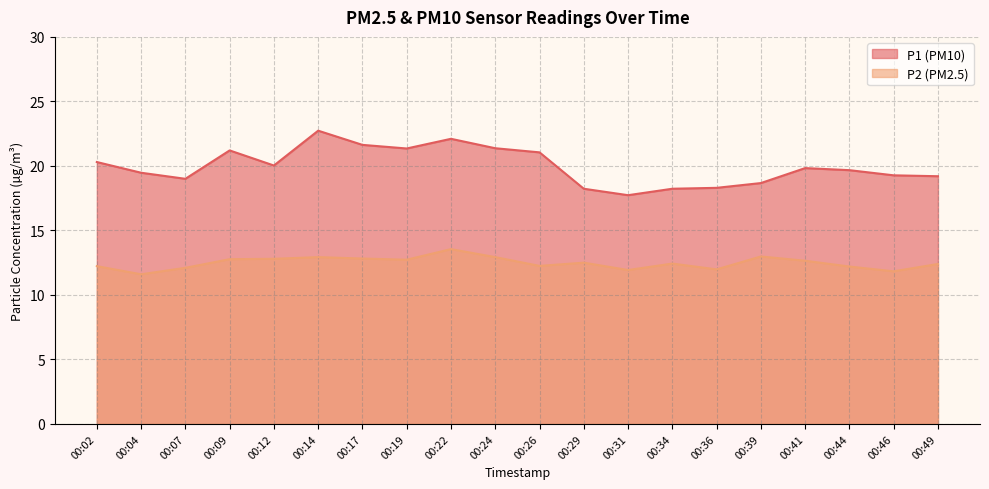

Reading right to left, what are all the values shown in this chart?

P1: 00:49=19.2	00:46=19.3	00:44=19.7	00:41=19.8	00:39=18.7	00:36=18.3	00:34=18.2	00:31=17.7	00:29=18.2	00:26=21.1	00:24=21.4	00:22=22.1	00:19=21.4	00:17=21.6	00:14=22.7	00:12=20.0	00:09=21.2	00:07=19.0	00:04=19.5	00:02=20.3
P2: 00:49=12.4	00:46=11.8	00:44=12.2	00:41=12.7	00:39=13.0	00:36=12.0	00:34=12.4	00:31=11.9	00:29=12.5	00:26=12.2	00:24=12.9	00:22=13.6	00:19=12.7	00:17=12.8	00:14=12.9	00:12=12.8	00:09=12.8	00:07=12.1	00:04=11.6	00:02=12.2